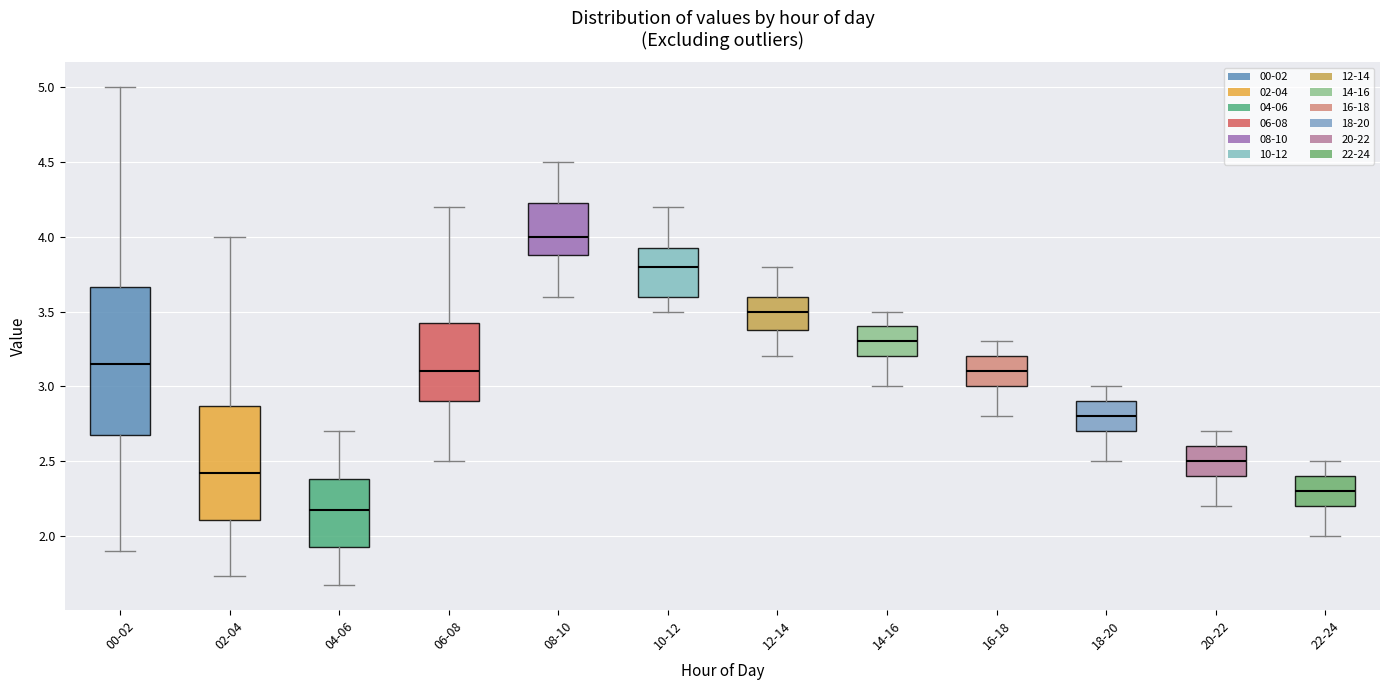

Reading left to right, transcribe this box plot: for each box, give where its median line is, the range the box spans, and where its two whiskers end, as read against the y-axis. The values are not printed on the chart, so give them approximately, as read against the axis.

00-02: median 3.15, box 2.70 to 3.65, whiskers 1.90 to 5.00
02-04: median 2.40, box 2.10 to 2.85, whiskers 1.75 to 4.00
04-06: median 2.15, box 1.90 to 2.40, whiskers 1.65 to 2.70
06-08: median 3.10, box 2.90 to 3.45, whiskers 2.50 to 4.20
08-10: median 4.00, box 3.90 to 4.25, whiskers 3.60 to 4.50
10-12: median 3.80, box 3.60 to 3.95, whiskers 3.50 to 4.20
12-14: median 3.50, box 3.40 to 3.60, whiskers 3.20 to 3.80
14-16: median 3.30, box 3.20 to 3.40, whiskers 3.00 to 3.50
16-18: median 3.10, box 3.00 to 3.20, whiskers 2.80 to 3.30
18-20: median 2.80, box 2.70 to 2.90, whiskers 2.50 to 3.00
20-22: median 2.50, box 2.40 to 2.60, whiskers 2.20 to 2.70
22-24: median 2.30, box 2.20 to 2.40, whiskers 2.00 to 2.50